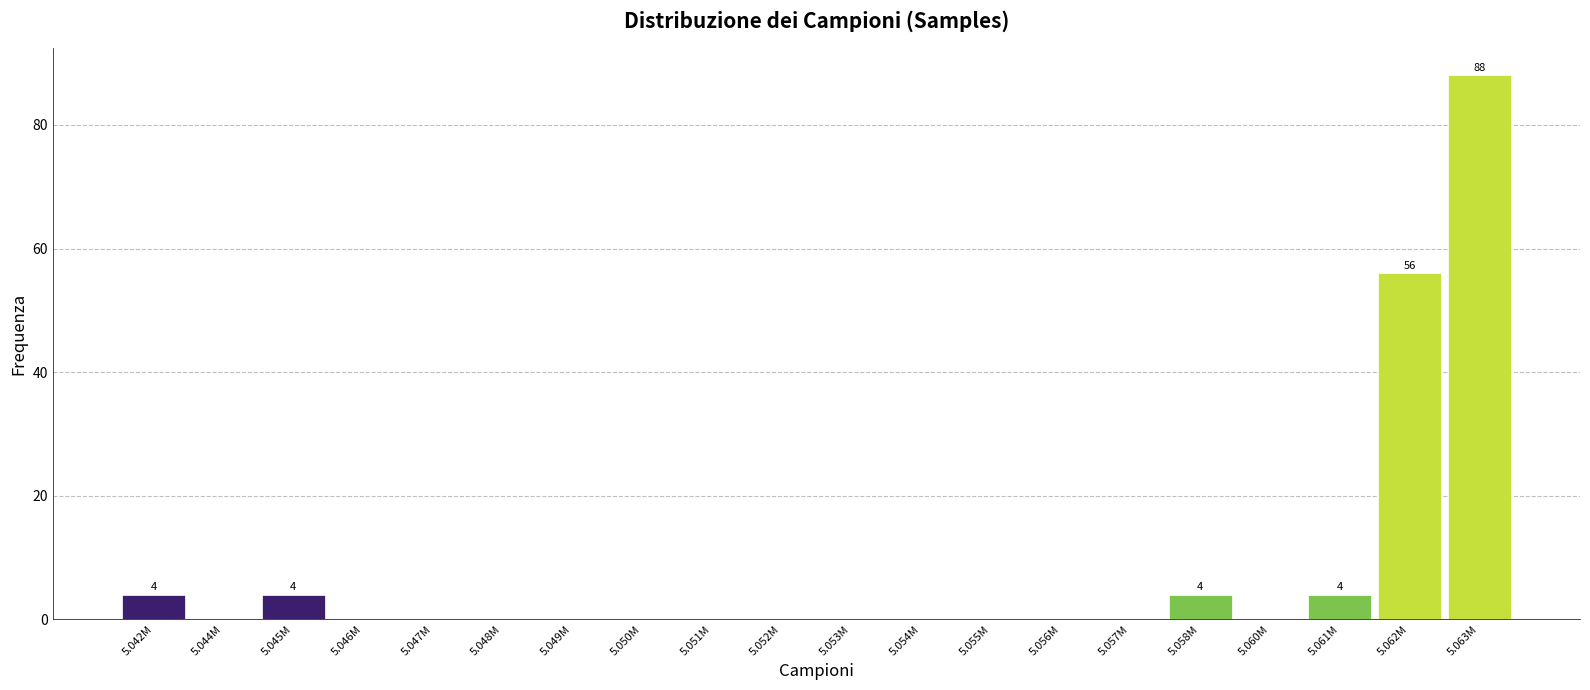

Reading left to right, list all the values displayed in this chart.

5.042M=4	5.044M=0	5.045M=4	5.046M=0	5.047M=0	5.048M=0	5.049M=0	5.050M=0	5.051M=0	5.052M=0	5.053M=0	5.054M=0	5.055M=0	5.056M=0	5.057M=0	5.058M=4	5.060M=0	5.061M=4	5.062M=56	5.063M=88